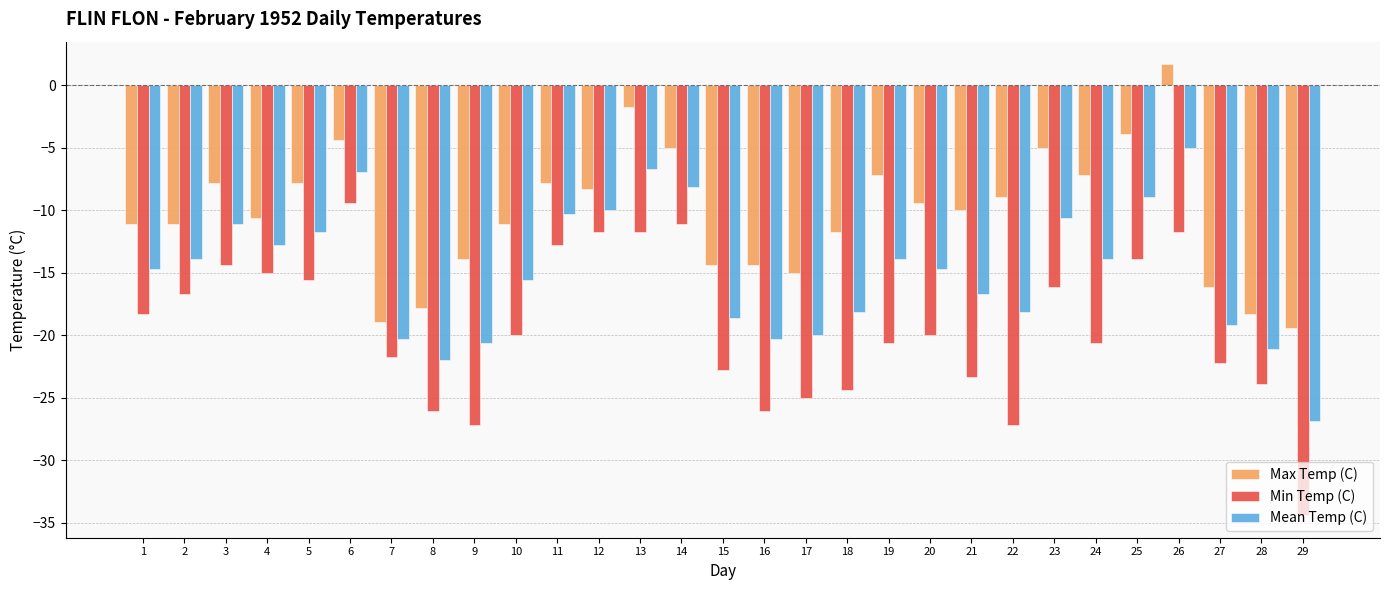

What is the minimum value for Max Temp (C)?

-19.4